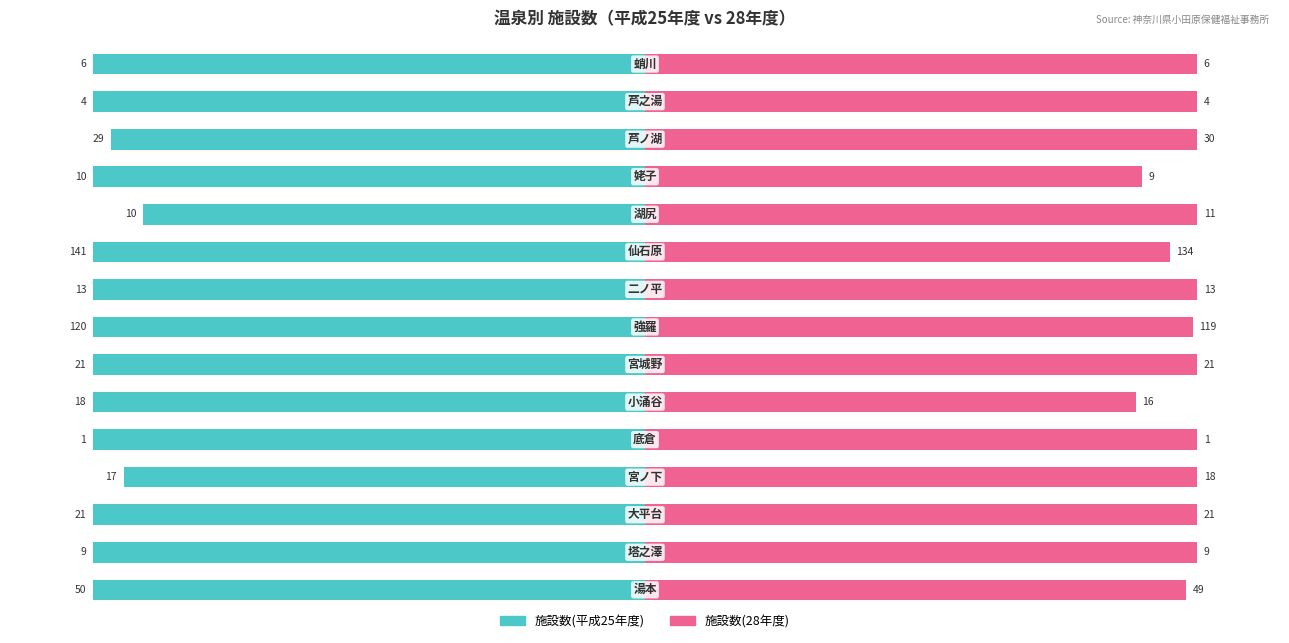

Rank the series at 12 from highest to lowest value.

施設数(28年度), 施設数(平成25年度)